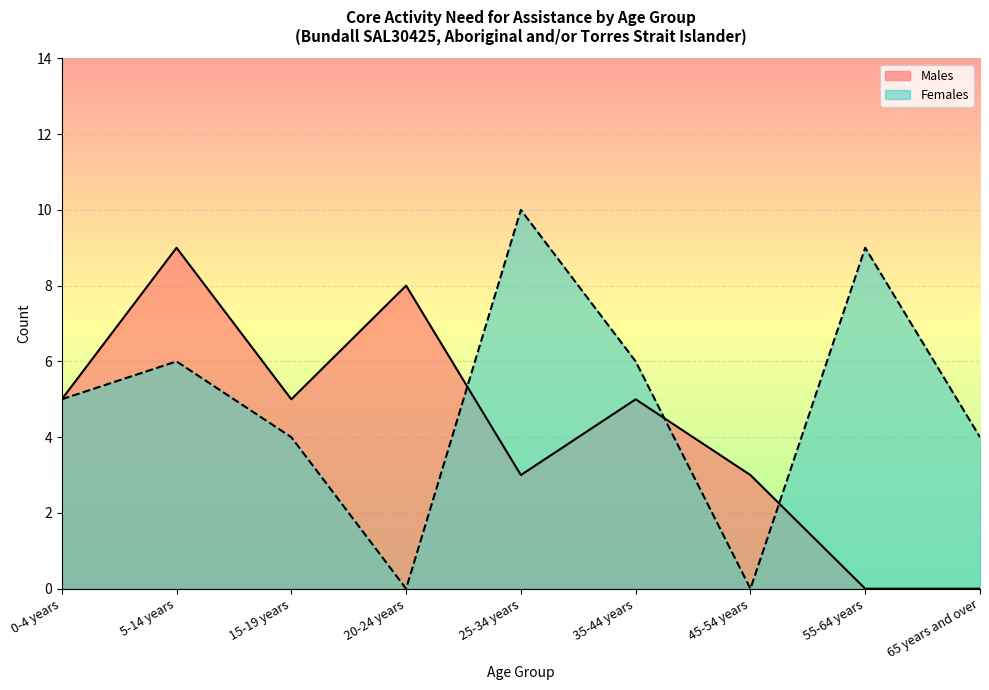

At which category does Males reach its first local peak?

5-14 years